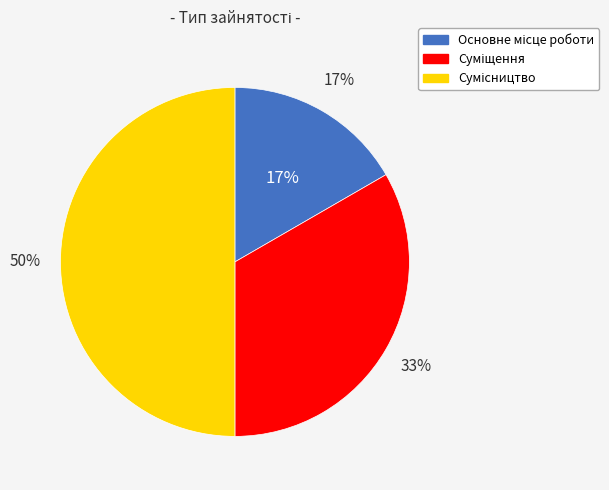

How many slices are in this pie chart?

3